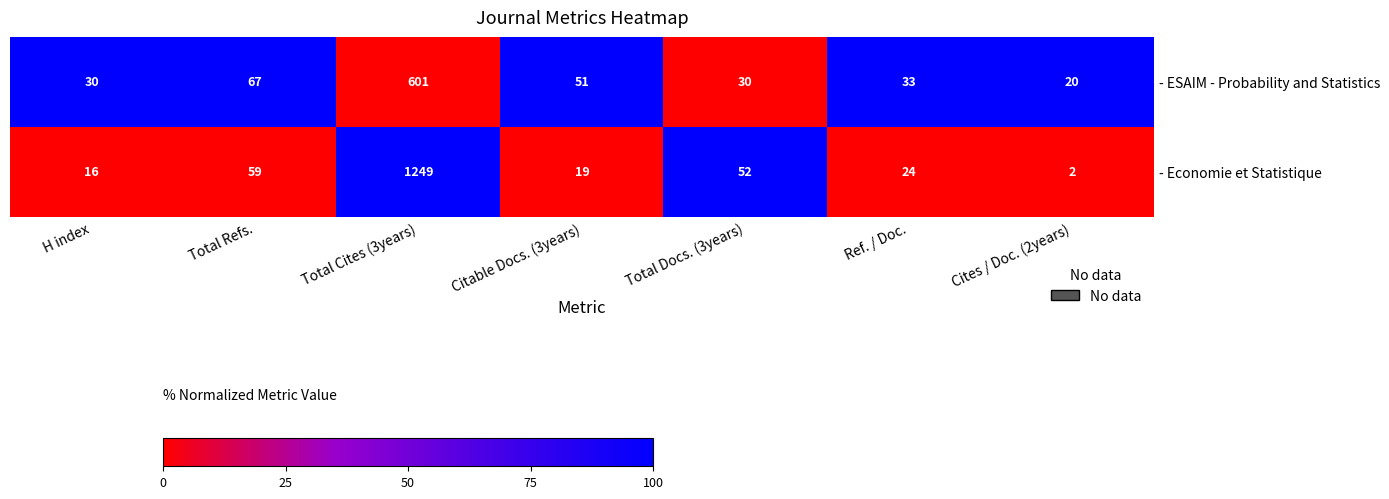

The value of - Economie et Statistique at Total Refs. is 59. True or false?

True